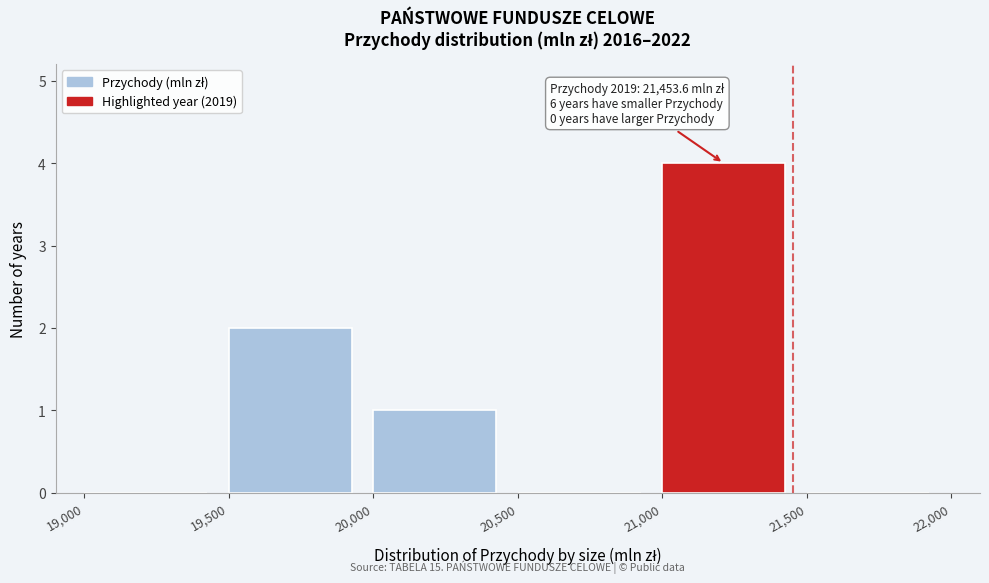

Over which range of the x-axis is the bar tallest?

21,000 to 21,500